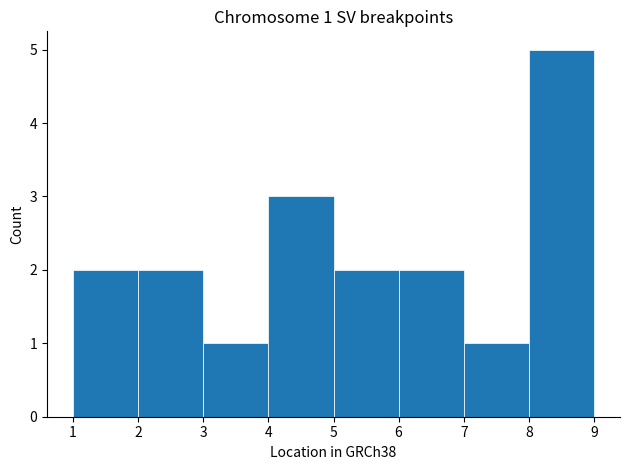

Over which range of the x-axis is the bar tallest?

8 to 9